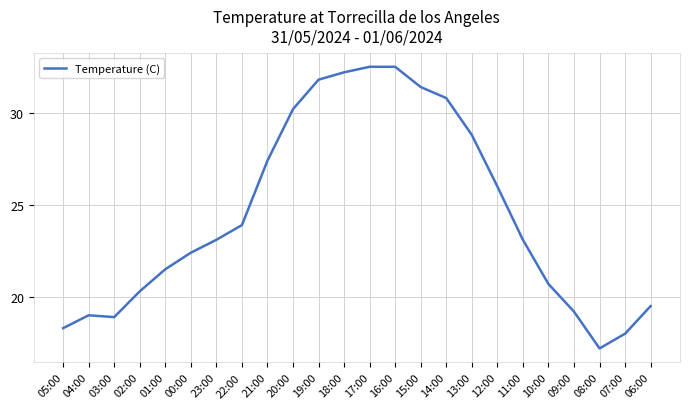

What is the greatest value displayed?

32.5